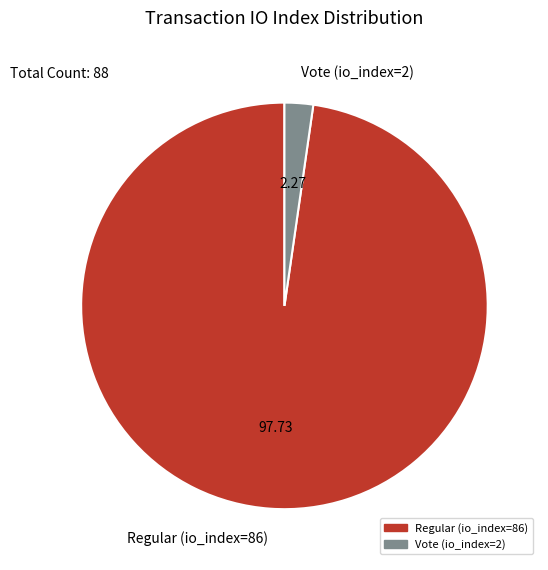

Is it true that Regular (io_index=86) is 98% of the pie?

True